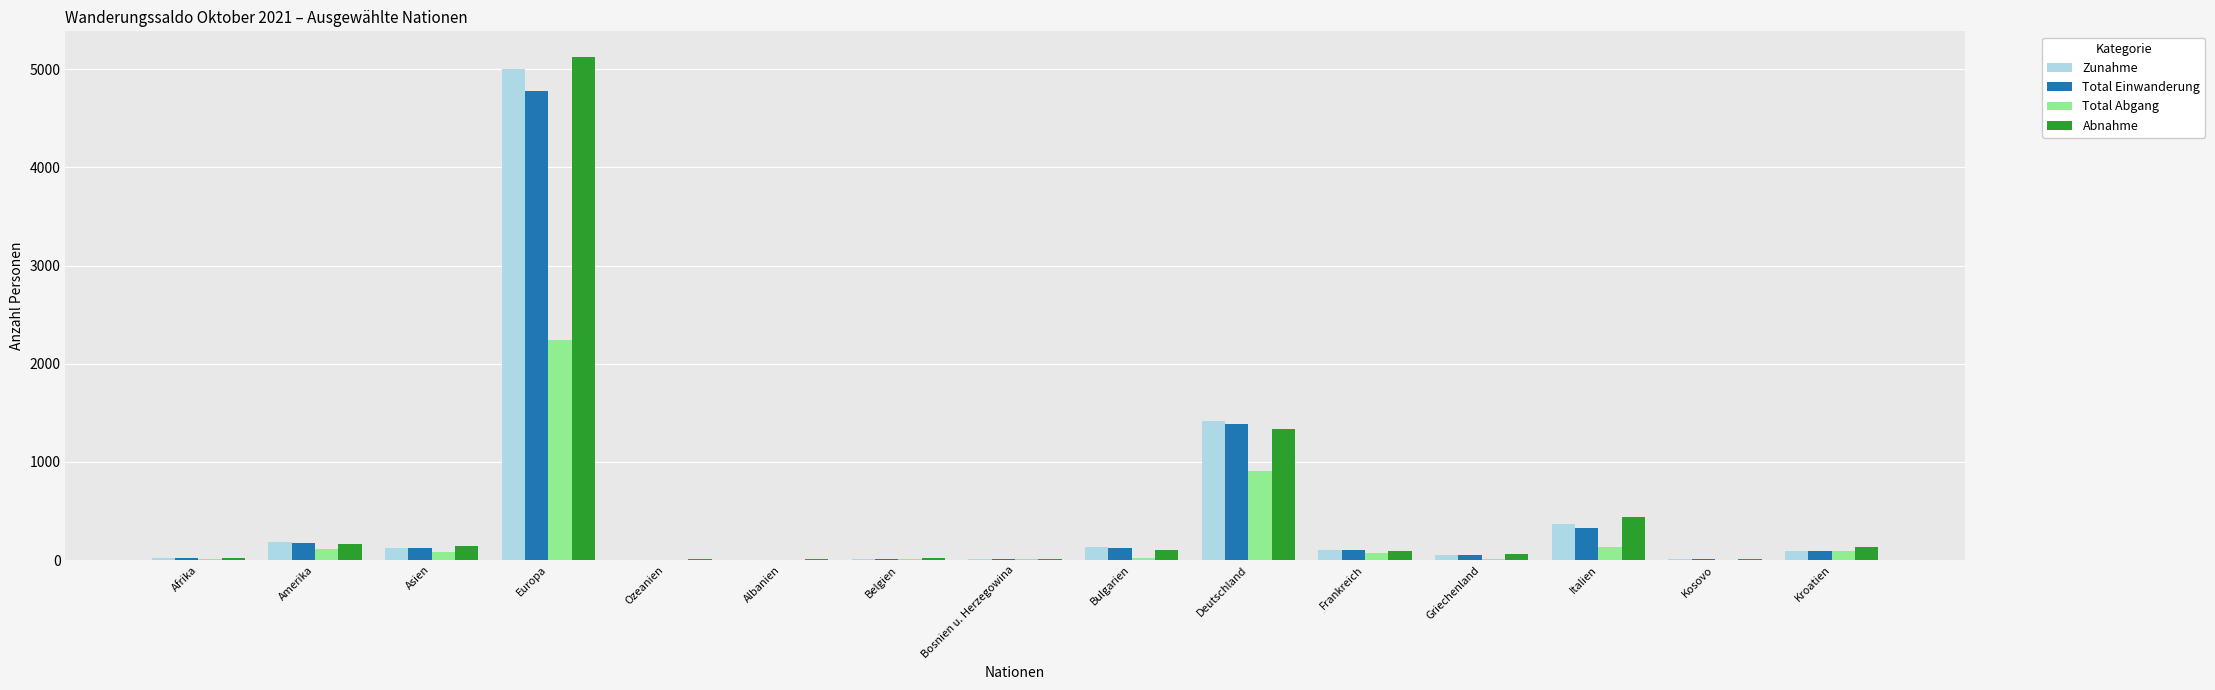

At which category is the sum across all series the highest?

Europa